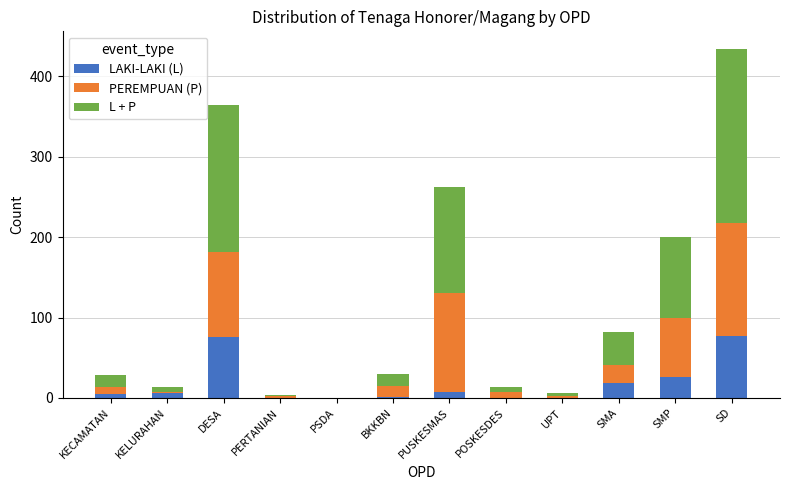

What is the highest value of the LAKI-LAKI (L) series?

77